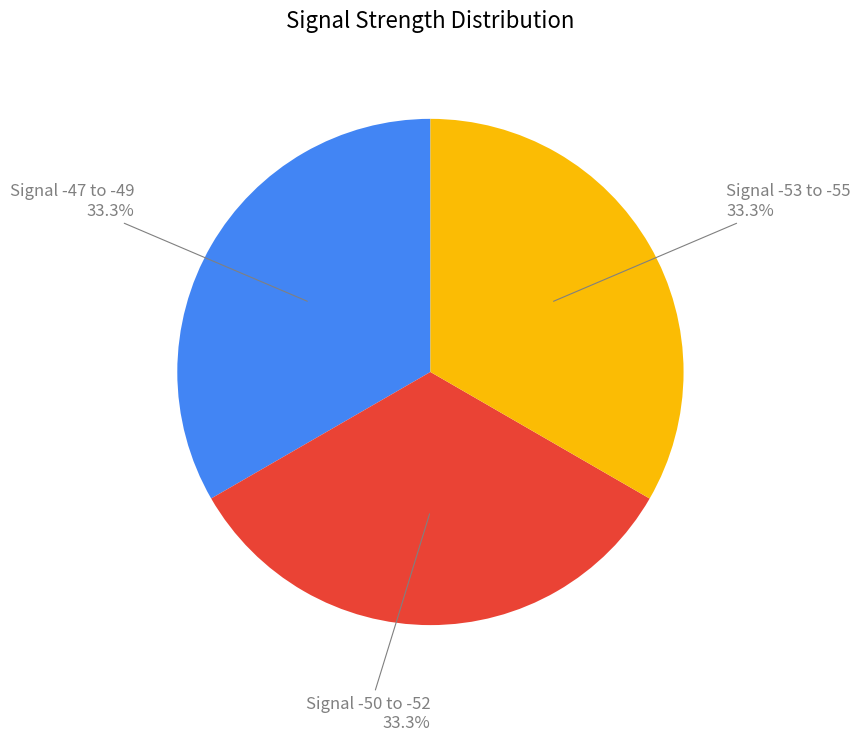

Count the number of slices in the pie.

3